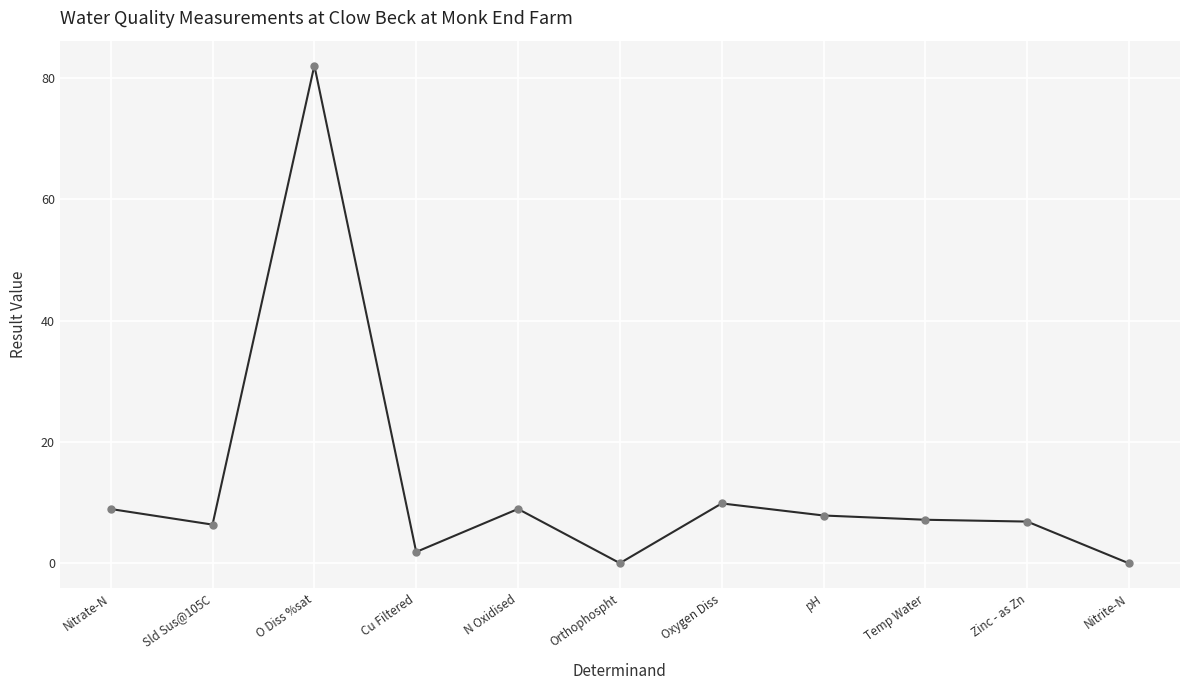

At which category does the data reach its first local peak?

O Diss %sat